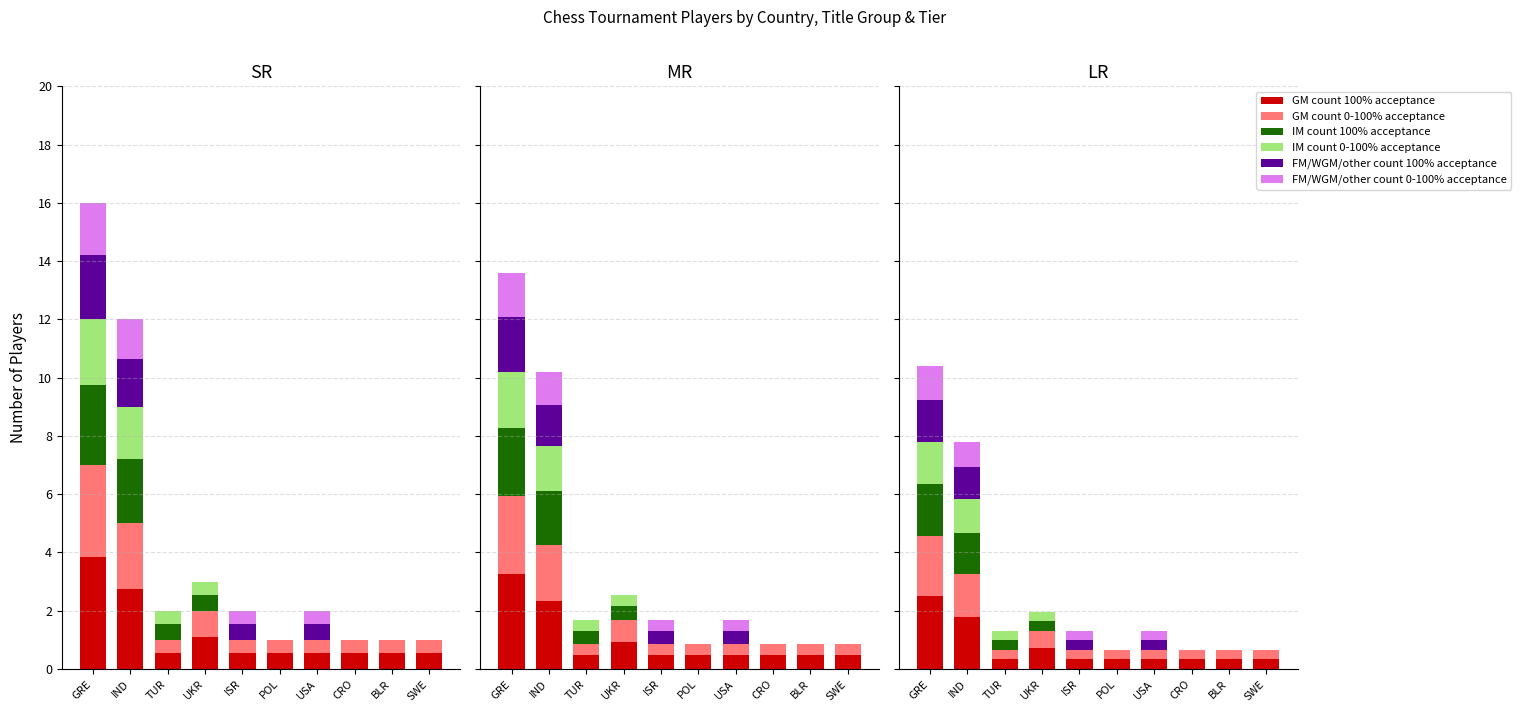

The GM count 0-100% acceptance series shows 3.1 at GRE. True or false?

True